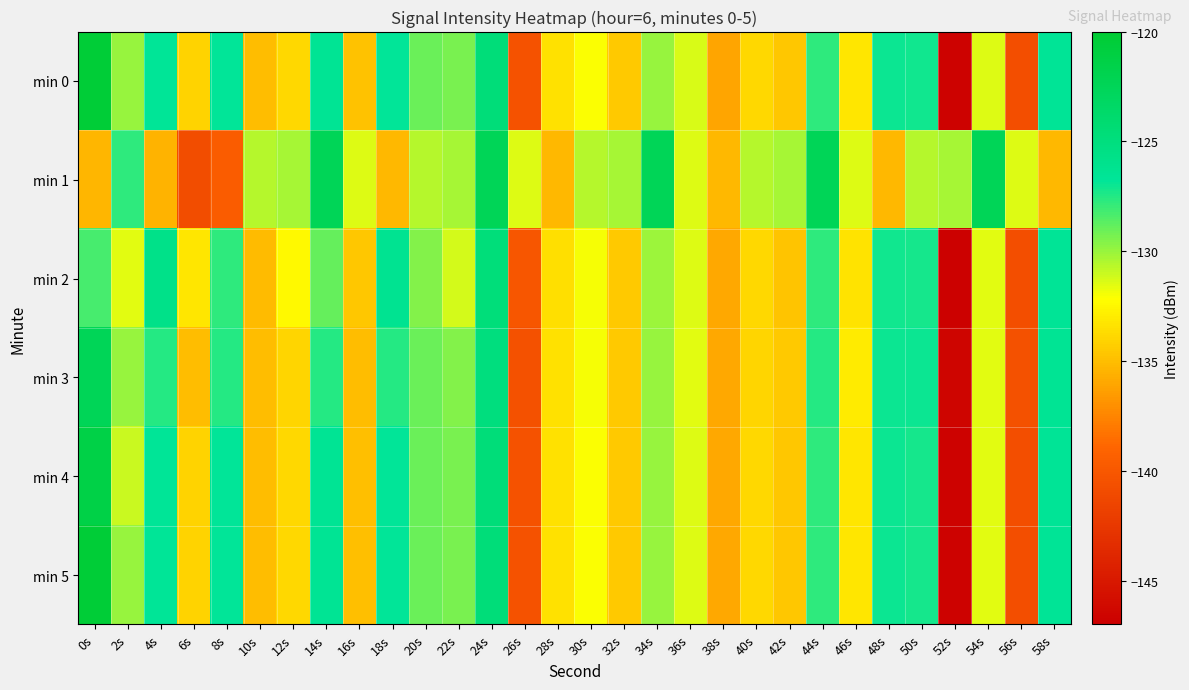

Reading right to left, extract all data points from this chart.

min 0: 58s=-126.6	56s=-140.7	54s=-131.5	52s=-146.7	50s=-127.2	48s=-127.0	46s=-133.2	44s=-127.7	42s=-134.6	40s=-133.9	38s=-136.0	36s=-131.4	34s=-130.0	32s=-134.5	30s=-132.1	28s=-133.5	26s=-140.4	24s=-124.7	22s=-129.3	20s=-129.0	18s=-126.8	16s=-134.9	14s=-126.5	12s=-133.9	10s=-135.0	8s=-126.8	6s=-134.1	4s=-126.7	2s=-130.0	0s=-120.4
min 1: 58s=-135.2	56s=-131.5	54s=-122.5	52s=-130.2	50s=-130.6	48s=-135.2	46s=-131.5	44s=-122.5	42s=-130.2	40s=-130.6	38s=-135.2	36s=-131.5	34s=-122.5	32s=-130.2	30s=-130.6	28s=-135.2	26s=-131.5	24s=-122.5	22s=-130.2	20s=-130.6	18s=-135.2	16s=-131.5	14s=-122.5	12s=-130.2	10s=-130.6	8s=-139.7	6s=-140.8	4s=-135.4	2s=-127.7	0s=-135.3
min 2: 58s=-126.6	56s=-140.7	54s=-131.5	52s=-146.8	50s=-127.2	48s=-127.1	46s=-133.3	44s=-127.8	42s=-134.7	40s=-133.9	38s=-136.0	36s=-131.4	34s=-130.1	32s=-134.5	30s=-132.0	28s=-133.6	26s=-140.1	24s=-124.8	22s=-131.2	20s=-129.5	18s=-126.3	16s=-134.6	14s=-128.9	12s=-132.4	10s=-135.1	8s=-127.8	6s=-133.2	4s=-125.7	2s=-131.5	0s=-128.3
min 3: 58s=-126.5	56s=-140.5	54s=-131.5	52s=-146.5	50s=-127.0	48s=-127.0	46s=-133.0	44s=-127.5	42s=-134.5	40s=-134.0	38s=-136.0	36s=-131.5	34s=-130.0	32s=-134.5	30s=-132.0	28s=-133.5	26s=-140.5	24s=-125.0	22s=-129.5	20s=-129.0	18s=-127.5	16s=-135.0	14s=-127.5	12s=-134.0	10s=-135.0	8s=-127.5	6s=-135.0	4s=-127.5	2s=-130.0	0s=-122.5
min 4: 58s=-126.6	56s=-140.7	54s=-131.5	52s=-146.7	50s=-127.2	48s=-127.0	46s=-133.2	44s=-127.7	42s=-134.6	40s=-133.9	38s=-136.0	36s=-131.4	34s=-130.0	32s=-134.5	30s=-132.1	28s=-133.5	26s=-140.4	24s=-124.7	22s=-129.3	20s=-129.0	18s=-126.8	16s=-134.9	14s=-126.5	12s=-133.9	10s=-135.0	8s=-126.8	6s=-134.1	4s=-126.7	2s=-131.0	0s=-121.4
min 5: 58s=-126.6	56s=-140.7	54s=-131.5	52s=-146.7	50s=-127.2	48s=-127.0	46s=-133.2	44s=-127.7	42s=-134.6	40s=-133.9	38s=-136.0	36s=-131.4	34s=-130.0	32s=-134.5	30s=-132.1	28s=-133.5	26s=-140.4	24s=-124.7	22s=-129.3	20s=-129.0	18s=-126.8	16s=-134.9	14s=-126.5	12s=-133.9	10s=-135.0	8s=-126.8	6s=-134.1	4s=-126.7	2s=-130.0	0s=-120.4